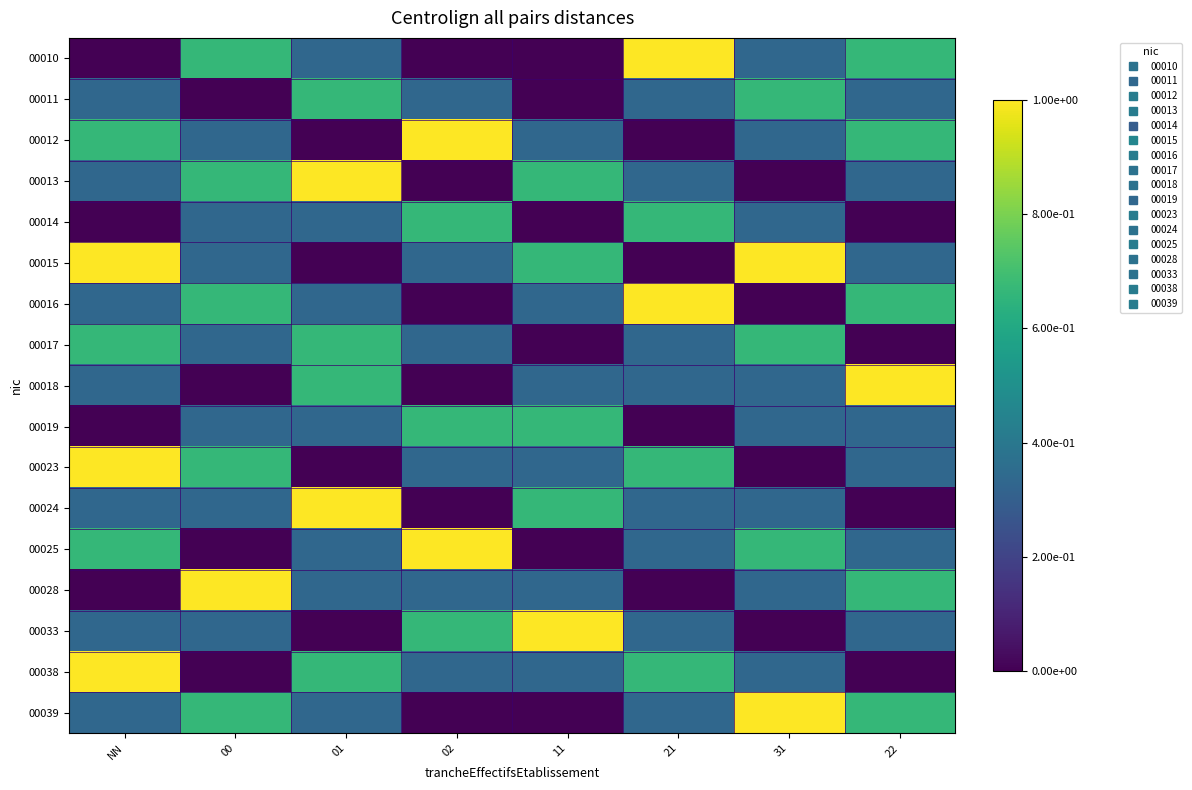

Reading right to left, transcribe all the data shown in this chart.

00010: 22=0.7	31=0.3	21=1.0	11=0.0	02=0.0	01=0.3	00=0.7	NN=0.0
00011: 22=0.3	31=0.7	21=0.3	11=0.0	02=0.3	01=0.7	00=0.0	NN=0.3
00012: 22=0.7	31=0.3	21=0.0	11=0.3	02=1.0	01=0.0	00=0.3	NN=0.7
00013: 22=0.3	31=0.0	21=0.3	11=0.7	02=0.0	01=1.0	00=0.7	NN=0.3
00014: 22=0.0	31=0.3	21=0.7	11=0.0	02=0.7	01=0.3	00=0.3	NN=0.0
00015: 22=0.3	31=1.0	21=0.0	11=0.7	02=0.3	01=0.0	00=0.3	NN=1.0
00016: 22=0.7	31=0.0	21=1.0	11=0.3	02=0.0	01=0.3	00=0.7	NN=0.3
00017: 22=0.0	31=0.7	21=0.3	11=0.0	02=0.3	01=0.7	00=0.3	NN=0.7
00018: 22=1.0	31=0.3	21=0.3	11=0.3	02=0.0	01=0.7	00=0.0	NN=0.3
00019: 22=0.3	31=0.3	21=0.0	11=0.7	02=0.7	01=0.3	00=0.3	NN=0.0
00023: 22=0.3	31=0.0	21=0.7	11=0.3	02=0.3	01=0.0	00=0.7	NN=1.0
00024: 22=0.0	31=0.3	21=0.3	11=0.7	02=0.0	01=1.0	00=0.3	NN=0.3
00025: 22=0.3	31=0.7	21=0.3	11=0.0	02=1.0	01=0.3	00=0.0	NN=0.7
00028: 22=0.7	31=0.3	21=0.0	11=0.3	02=0.3	01=0.3	00=1.0	NN=0.0
00033: 22=0.3	31=0.0	21=0.3	11=1.0	02=0.7	01=0.0	00=0.3	NN=0.3
00038: 22=0.0	31=0.3	21=0.7	11=0.3	02=0.3	01=0.7	00=0.0	NN=1.0
00039: 22=0.7	31=1.0	21=0.3	11=0.0	02=0.0	01=0.3	00=0.7	NN=0.3